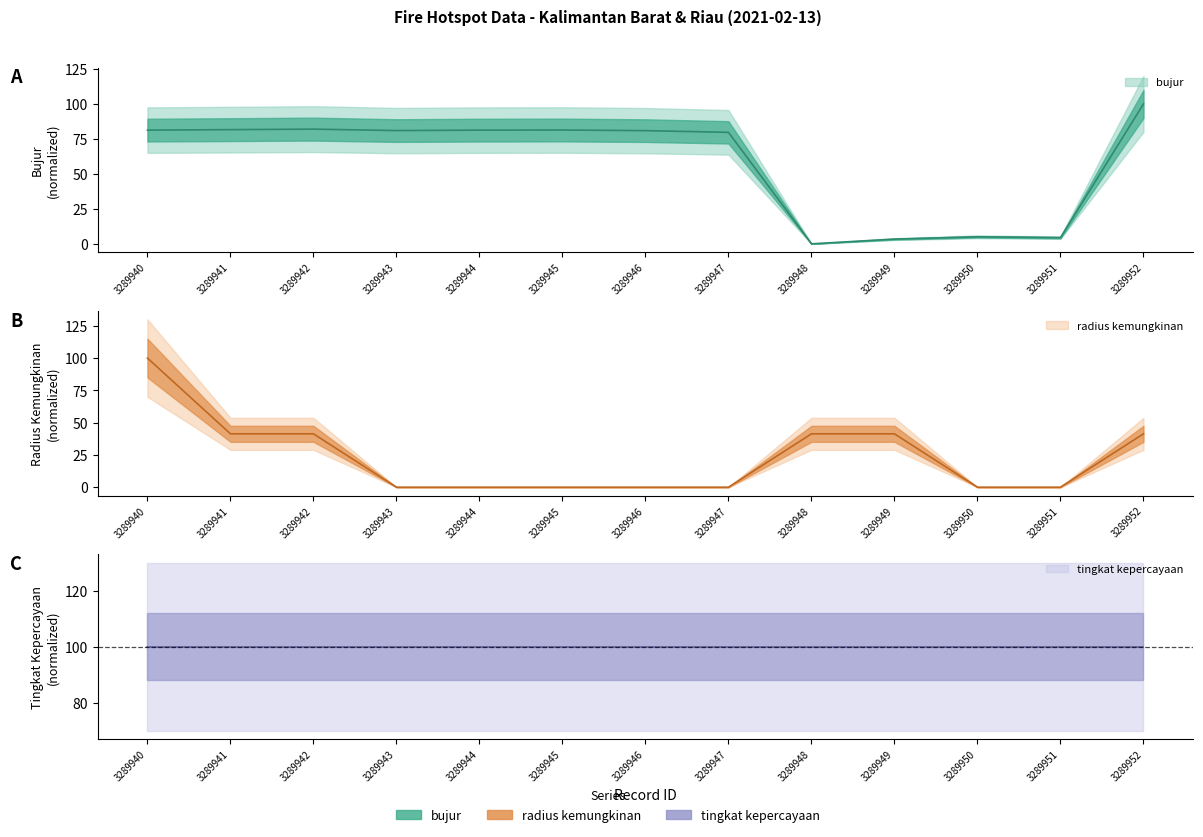

What is the difference between the highest and lowest values at 3289942?

40.7